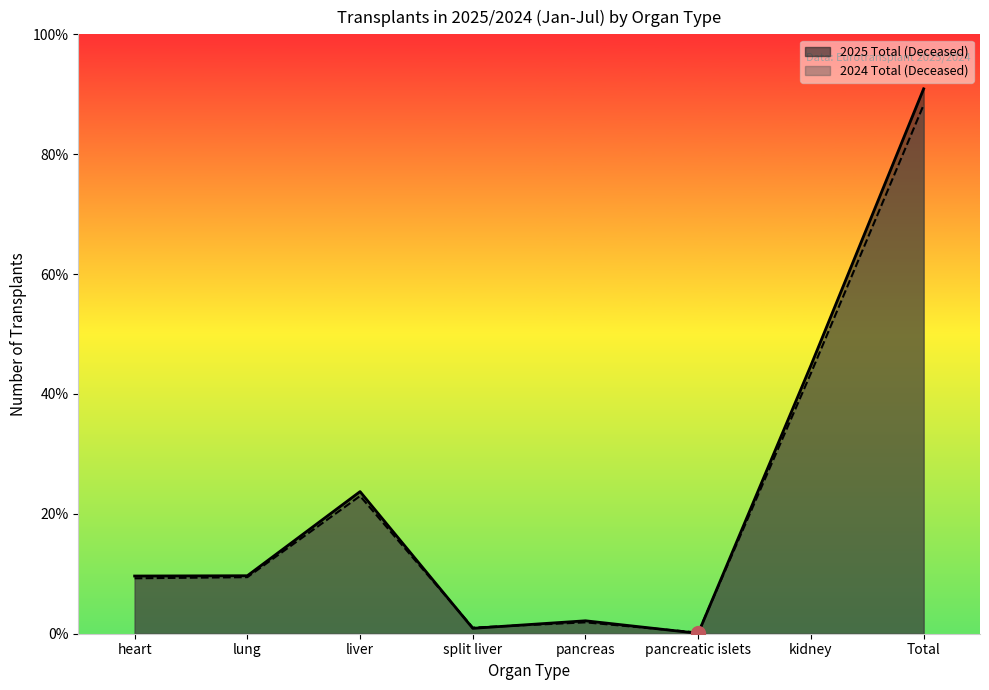

What are all the series names shown in the legend?

2025 Total (Deceased), 2024 Total (Deceased)